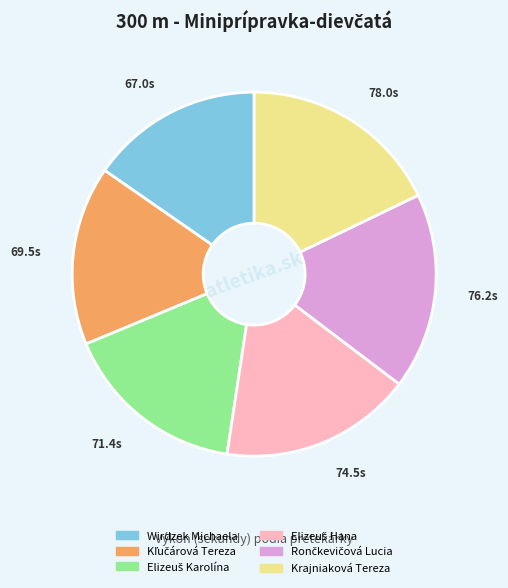

Which has a higher value, Krajniaková Tereza or Wirdzek Michaela?

Krajniaková Tereza